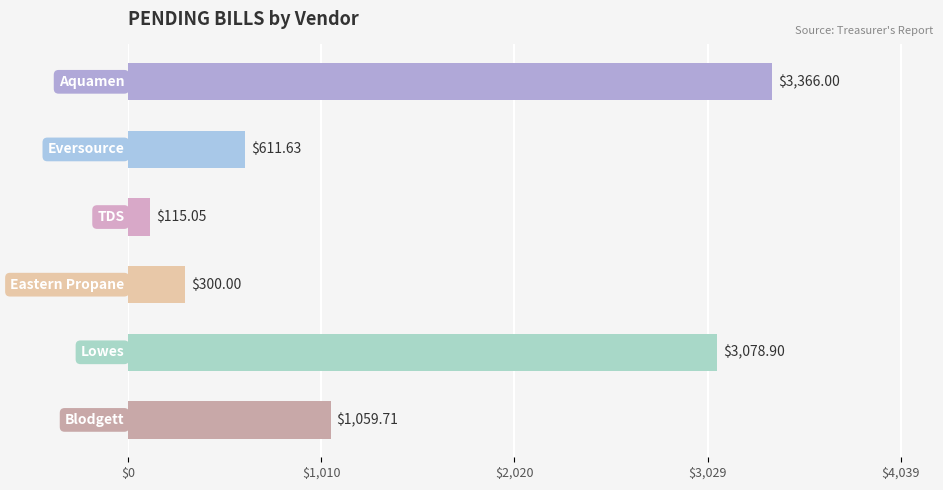

What is the difference between the maximum and second lowest values?

3066.0